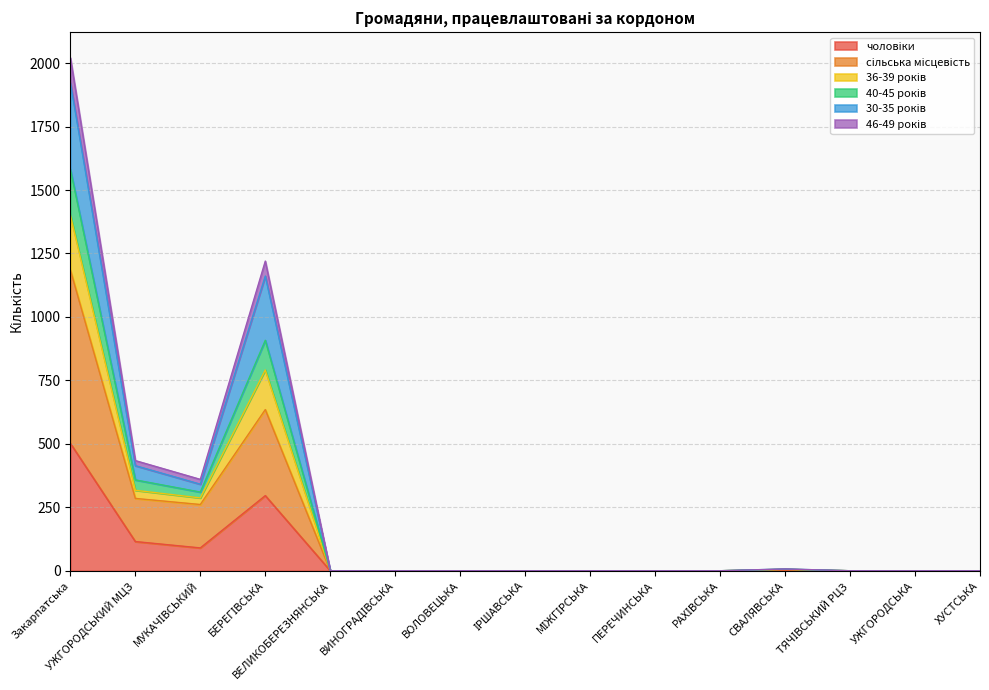

True or false: 40-45 років and сільська місцевість intersect in this chart.

False